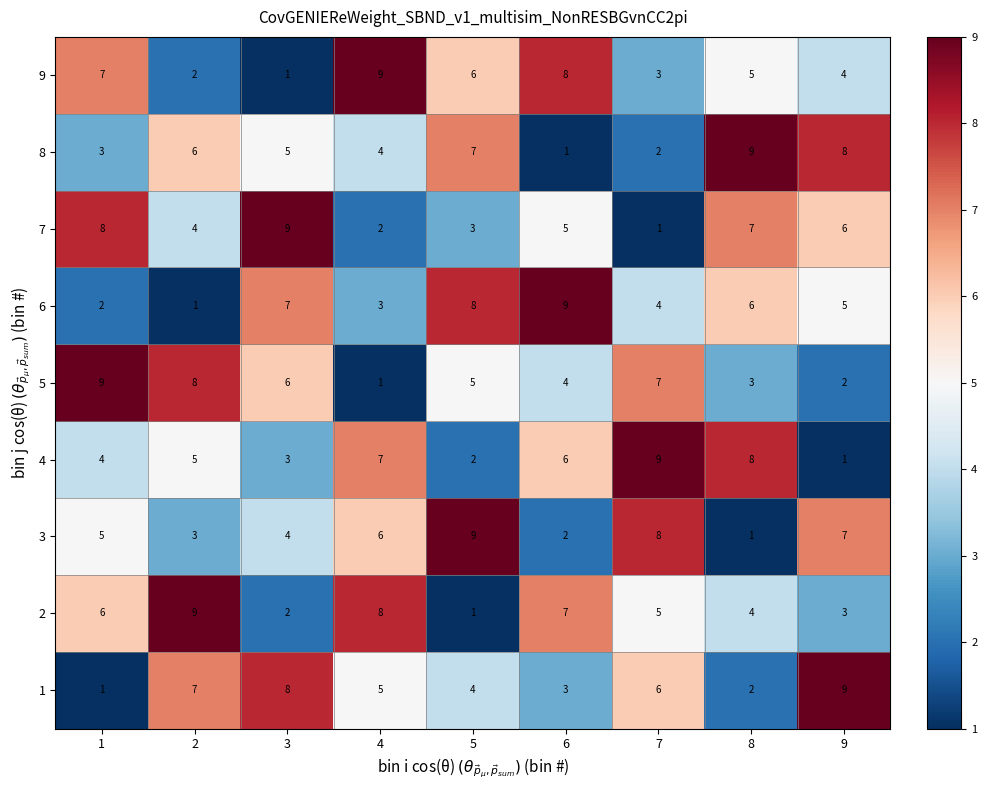

Is it true that 5 equals 2 at 9?

True